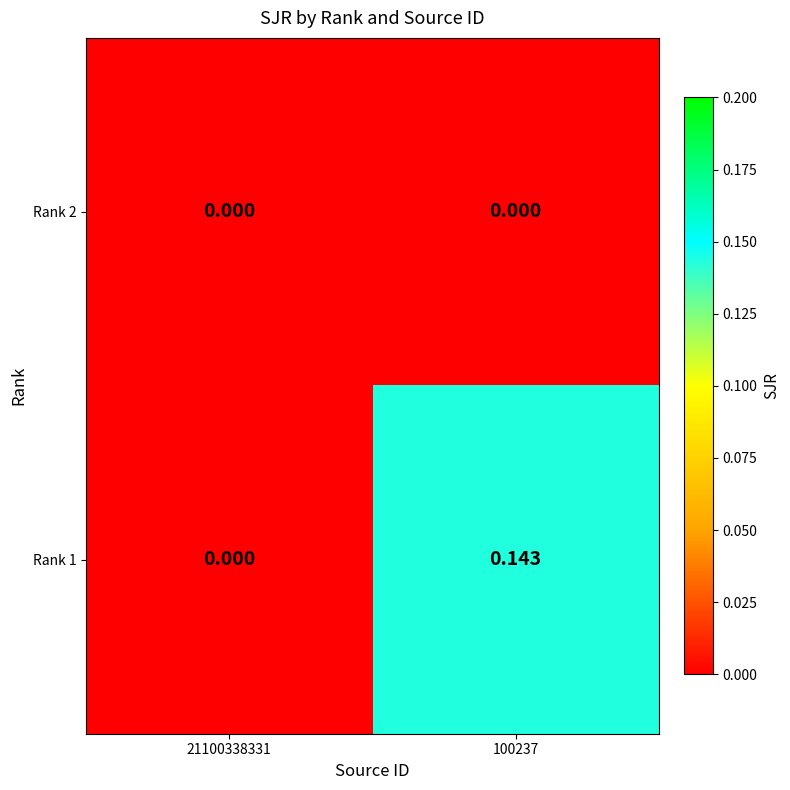

How many categories are shown in the chart?

2